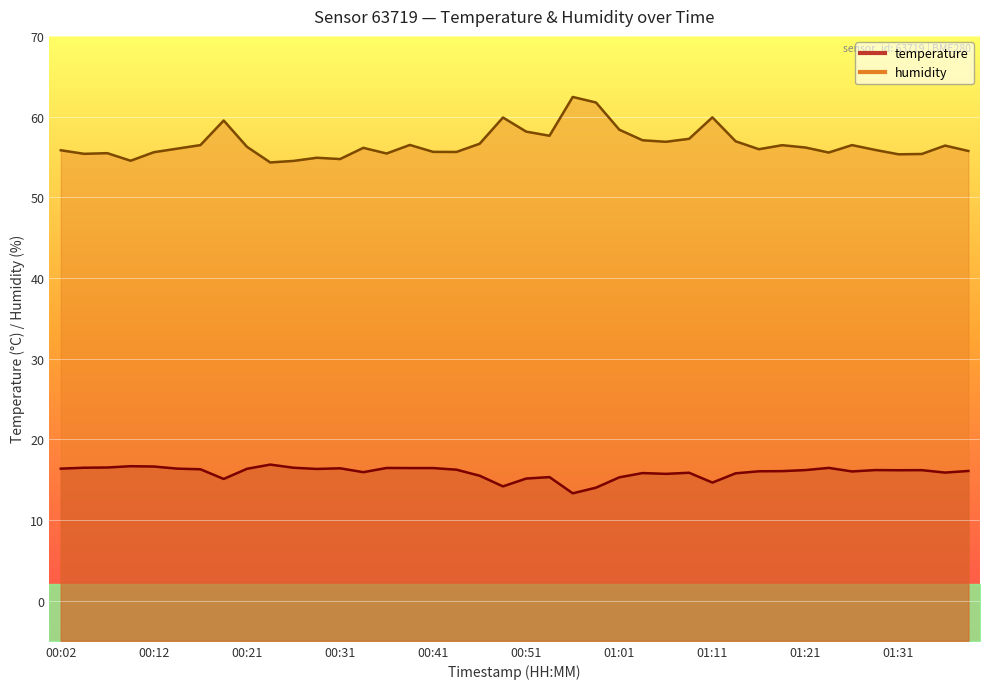

How many categories are shown in the chart?

40